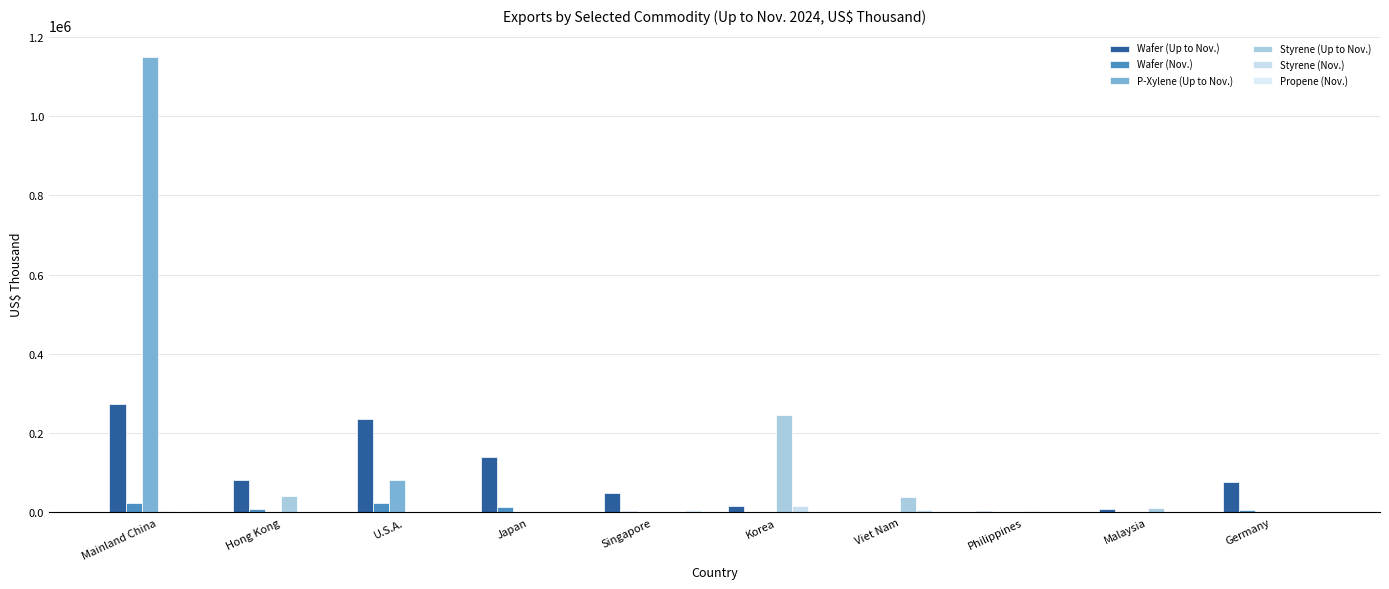

Are the bars horizontal?

No